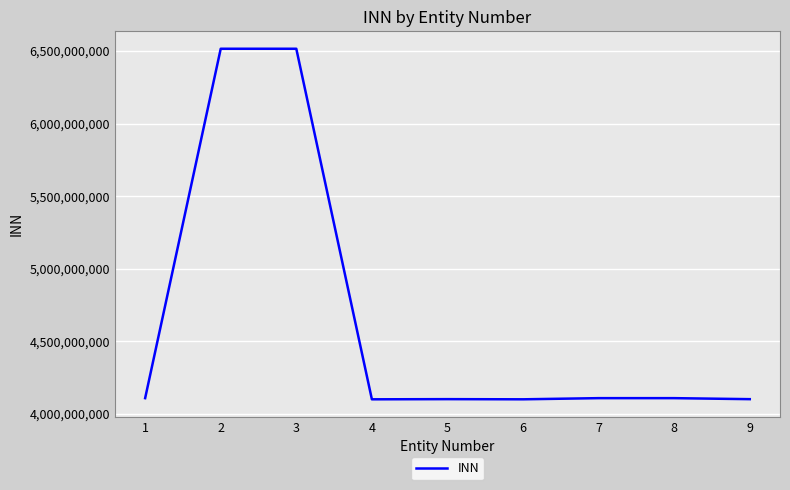

Is it true that the value at 8 is 6925416916?

False